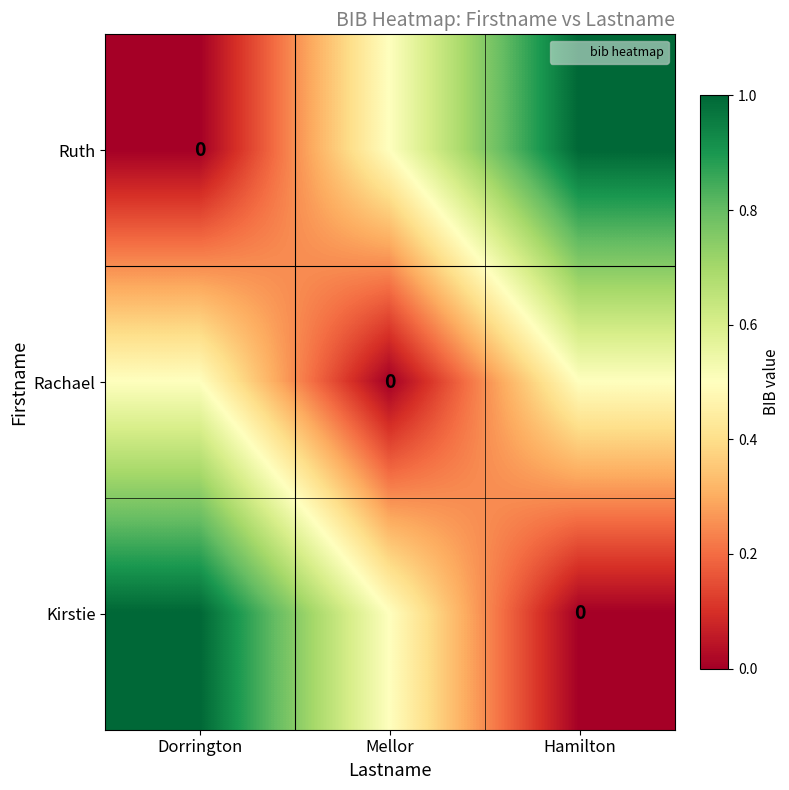

How many values in the Rachael series exceed 0?

2